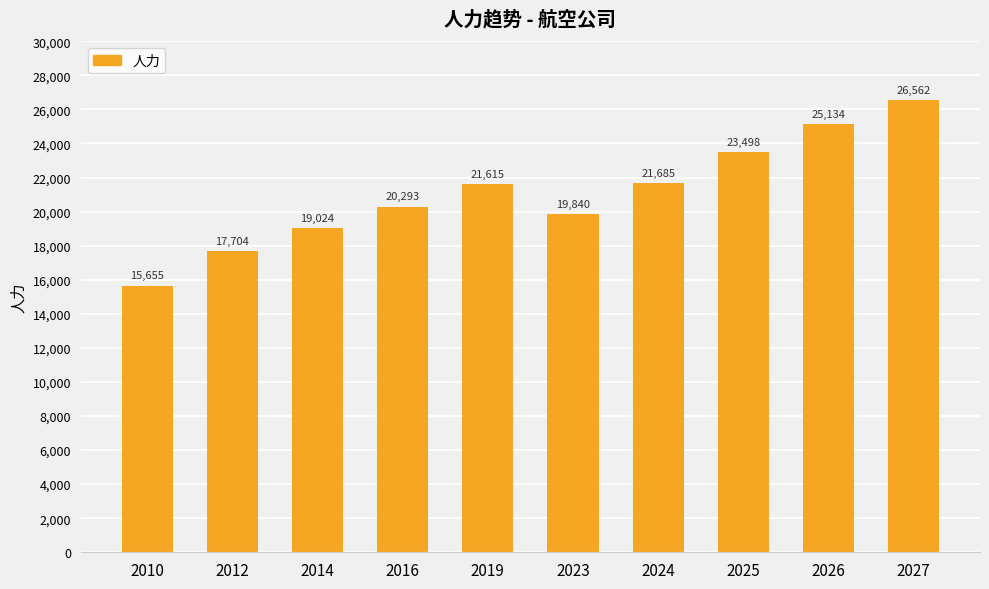

True or false: the data shows 21685 at 2024.

True